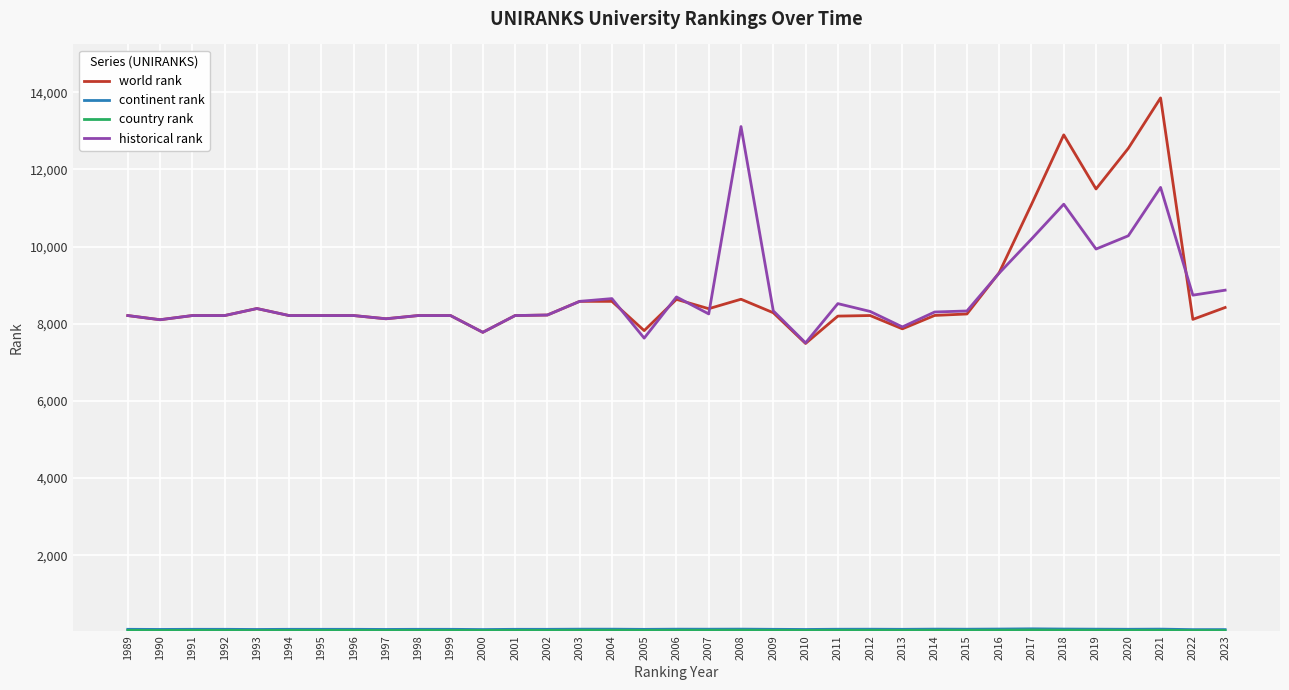

Which series changed the most between 2012 and 2018?

world rank